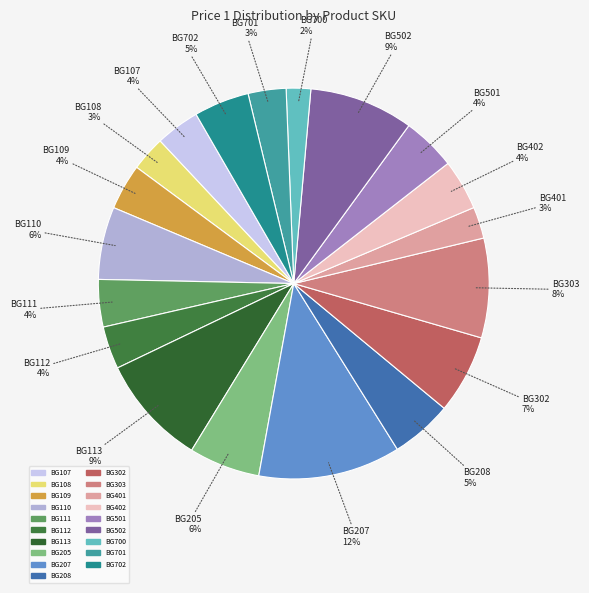

Which has a higher value, BG402 or BG207?

BG207